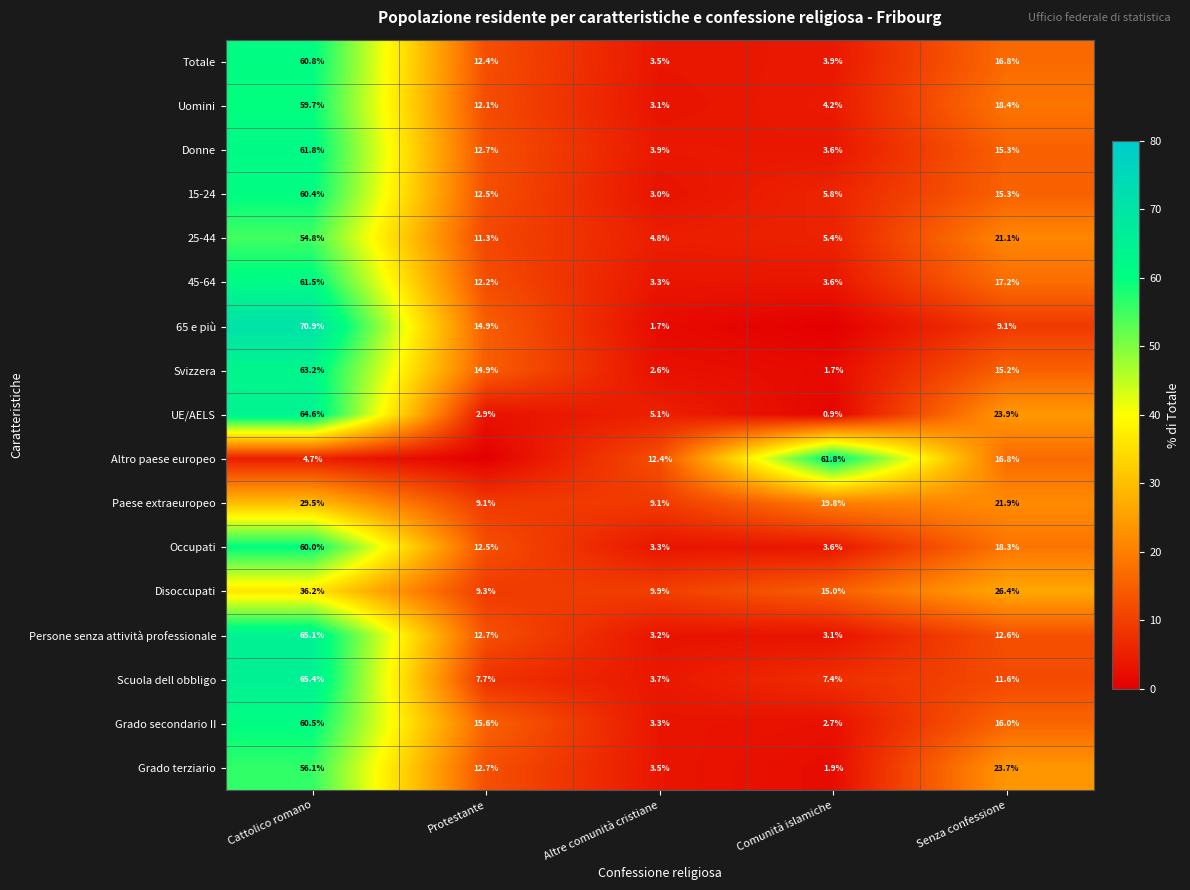

Is the value of Altro paese europeo at Cattolico romano greater than the value of Paese extraeuropeo at Cattolico romano?

No